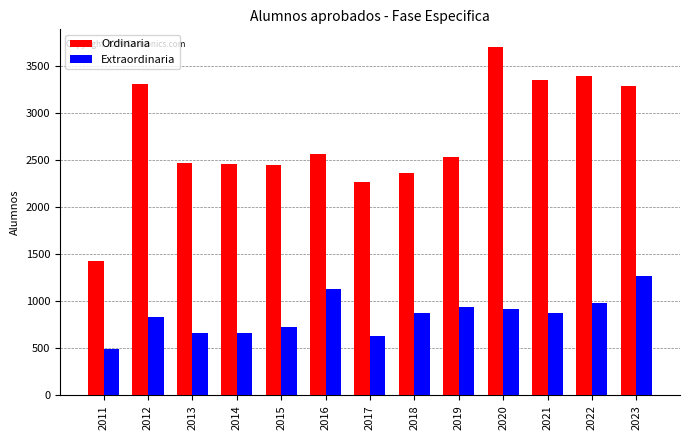

Which series has the largest total across all categories?

Ordinaria